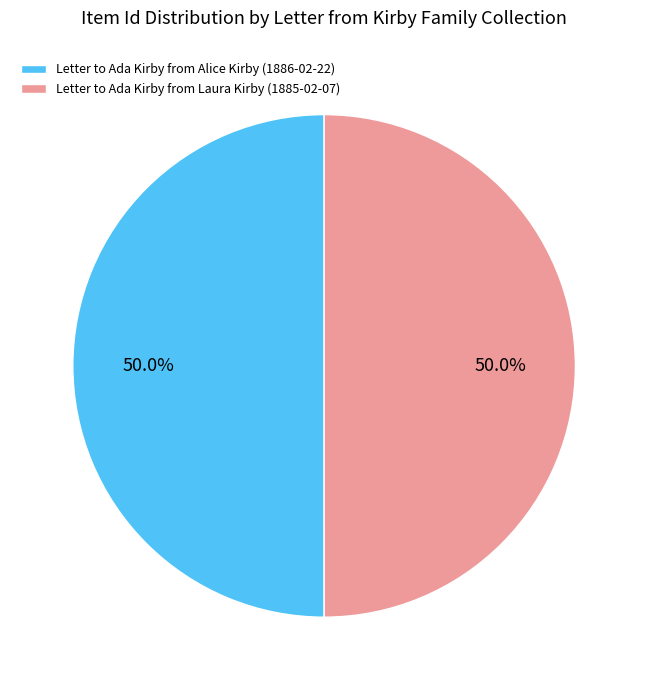

What is the ratio of the value at Letter to Ada Kirby from Laura Kirby (1885-02-07) to the value at Letter to Ada Kirby from Alice Kirby (1886-02-22)?

1.0